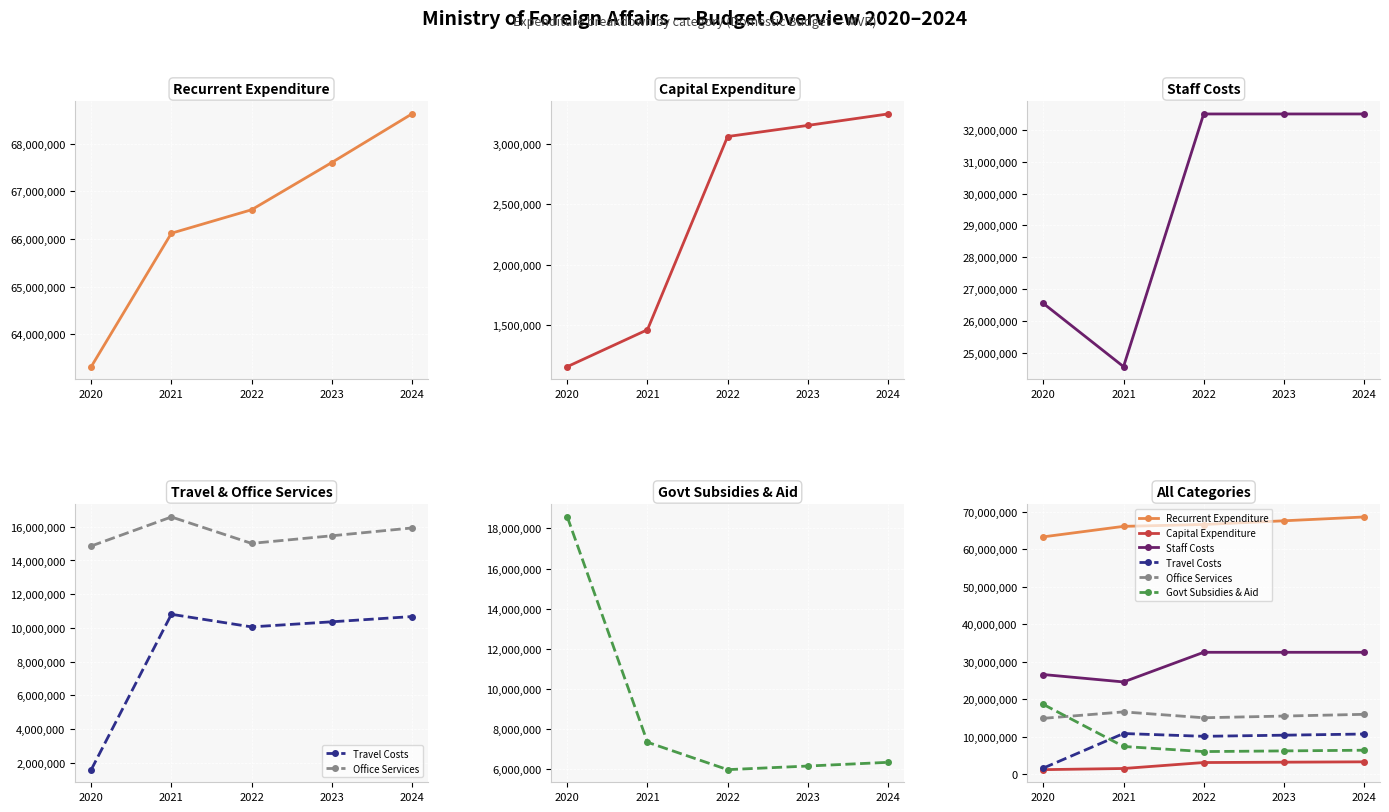

True or false: Govt Subsidies & Aid has a value of 6347576 at 2024.

True